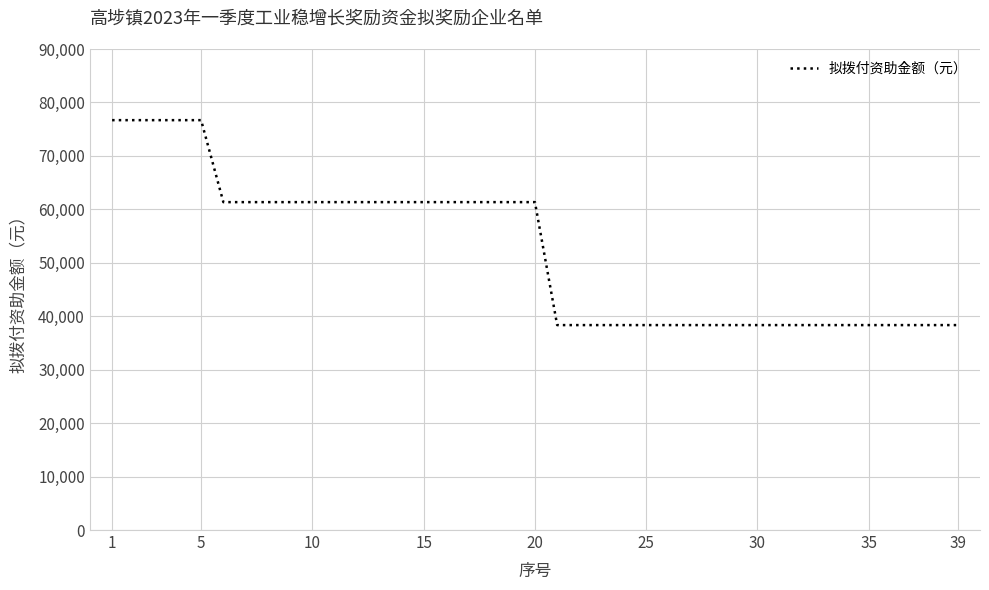

What is the difference between the maximum and minimum values?

38344